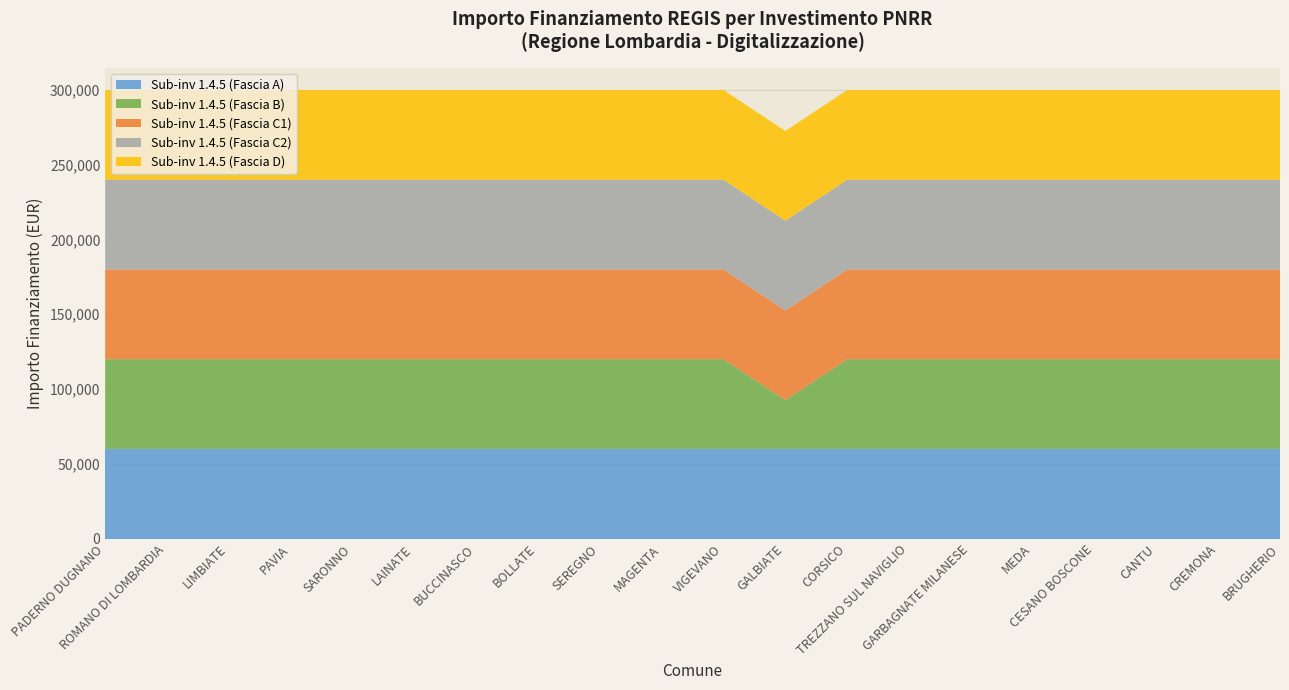

Reading left to right, transcribe all the data shown in this chart.

1.1: 59966	59966	59966	59966	59966	59966	59966	59966	59966	59966	59966	59966	59966	59966	59966	59966	59966	59966	59966	59966
1.2: 59966	59966	59966	59966	59966	59966	59966	59966	59966	59966	59966	32589	59966	59966	59966	59966	59966	59966	59966	59966
1.3: 59966	59966	59966	59966	59966	59966	59966	59966	59966	59966	59966	59966	59966	59966	59966	59966	59966	59966	59966	59966
1.4: 59966	59966	59966	59966	59966	59966	59966	59966	59966	59966	59966	59966	59966	59966	59966	59966	59966	59966	59966	59966
1.5: 59966	59966	59966	59966	59966	59966	59966	59966	59966	59966	59966	59966	59966	59966	59966	59966	59966	59966	59966	59966